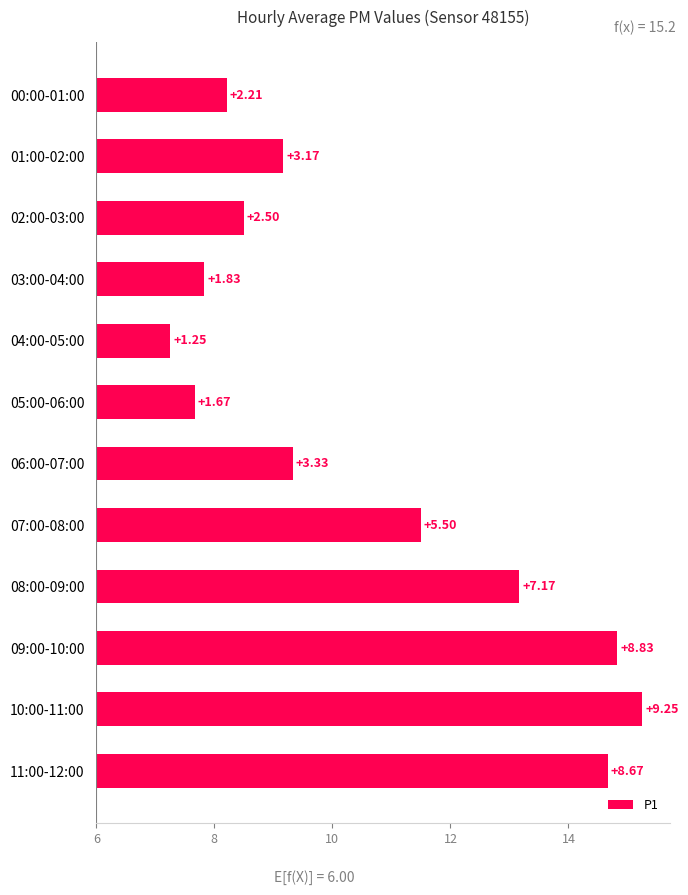

Reading left to right, extract all data points from this chart.

2.2	3.2	2.5	1.8	1.2	1.7	3.3	5.5	7.2	8.8	9.2	8.7